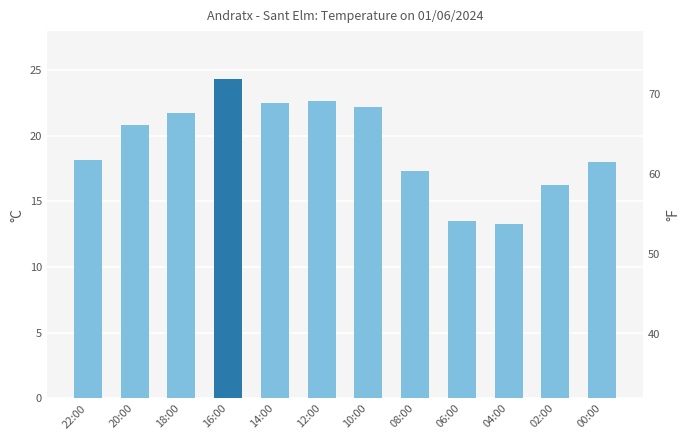

Does the chart contain any negative values?

No